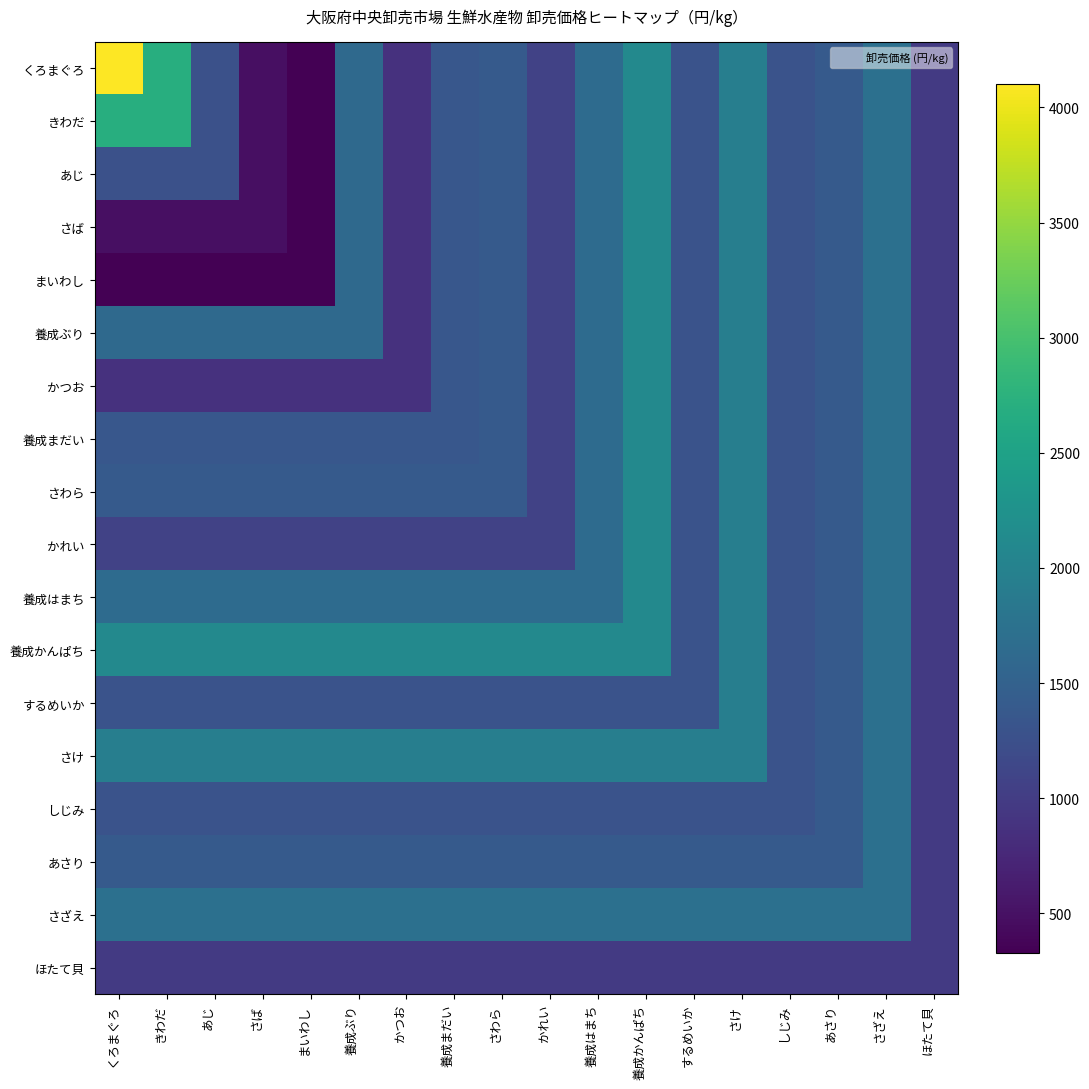

What is the difference between the highest and lowest values at きわだ?

2370